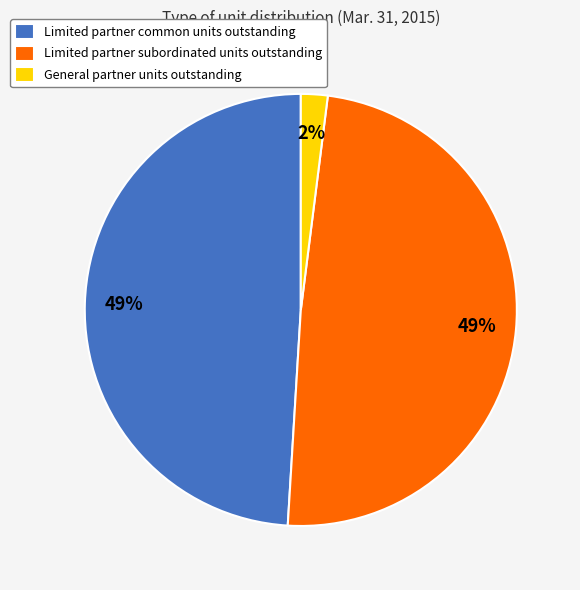

Combined, do General partner units outstanding and Limited partner subordinated units outstanding account for over 50%?

Yes